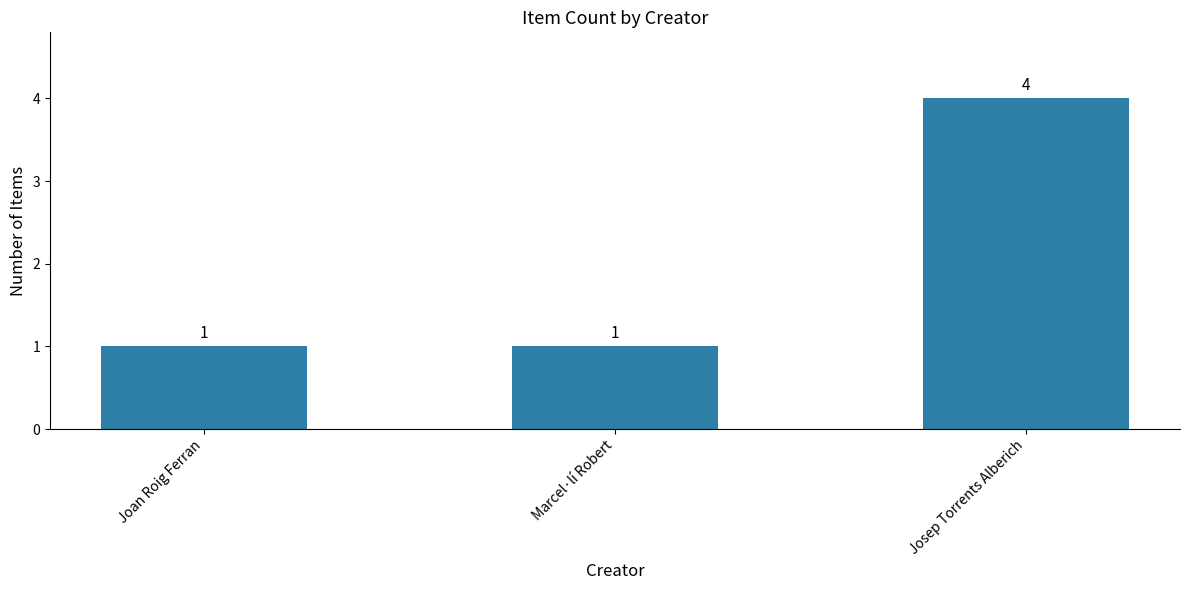

What is the value of the 3rd bar from the left?

4